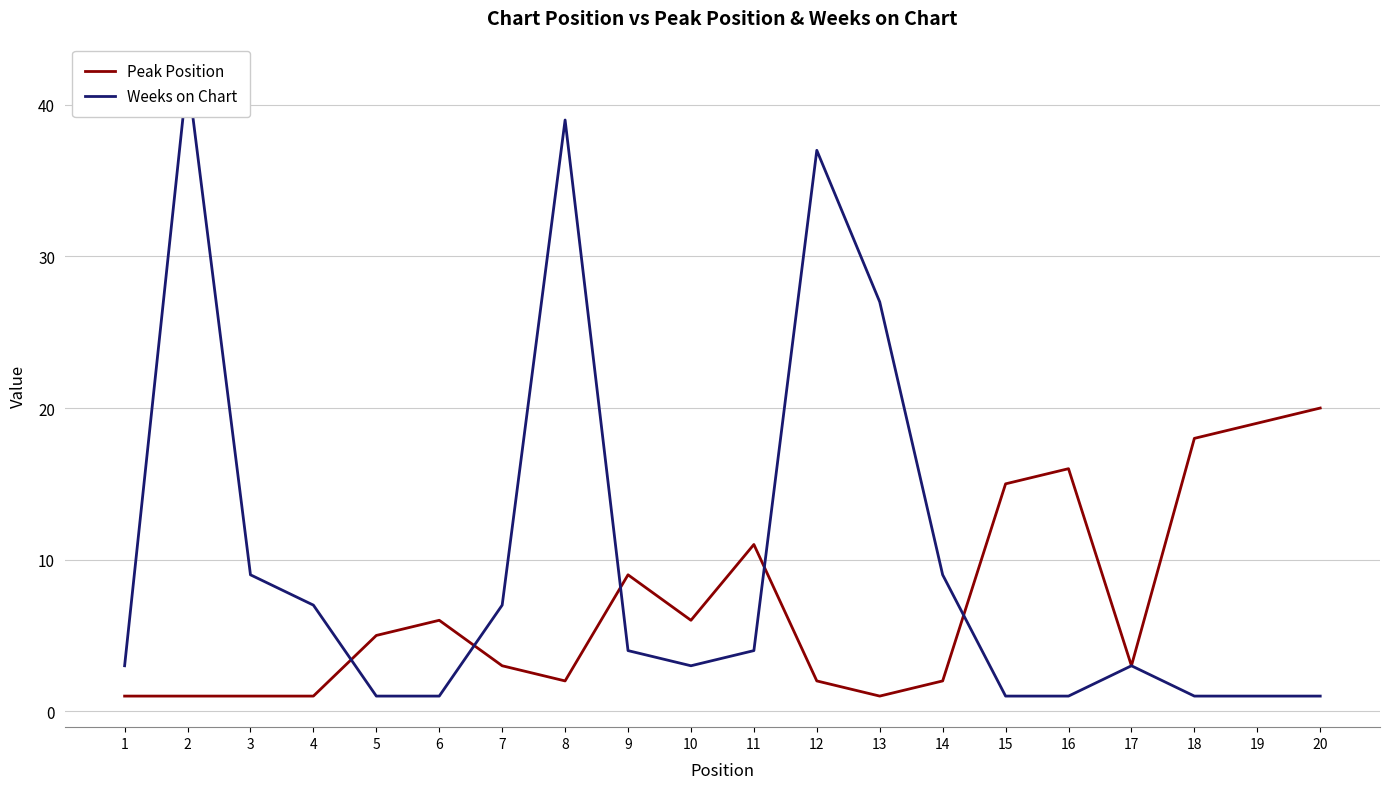

What is the maximum value shown in the chart?

42